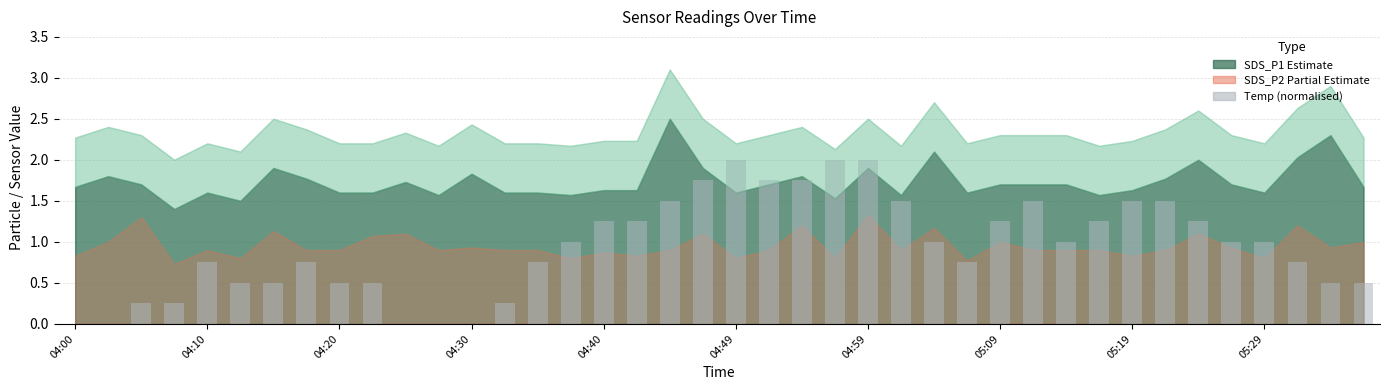

What is the sum of all values?

37.5